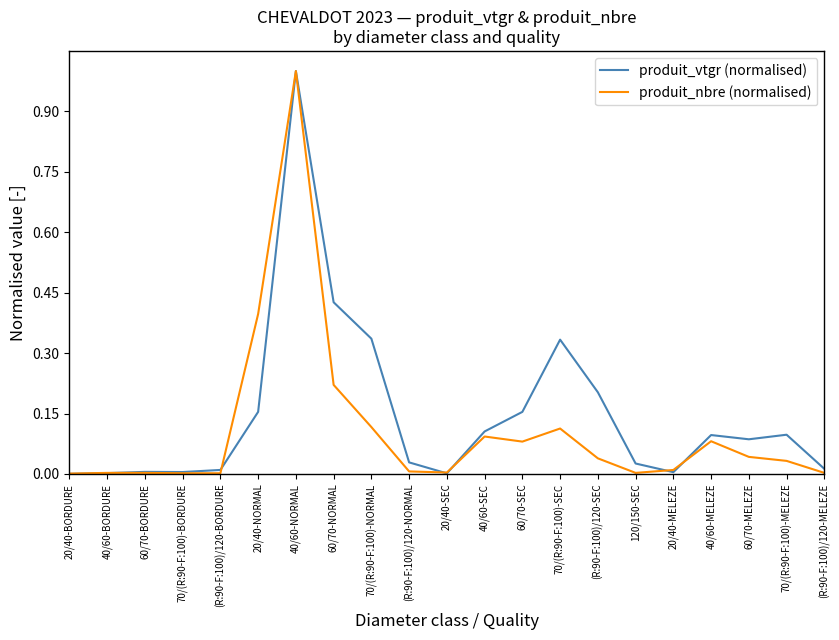

After their last crossing, which series has the higher values: produit_vtgr (normalised) or produit_nbre (normalised)?

produit_vtgr (normalised)